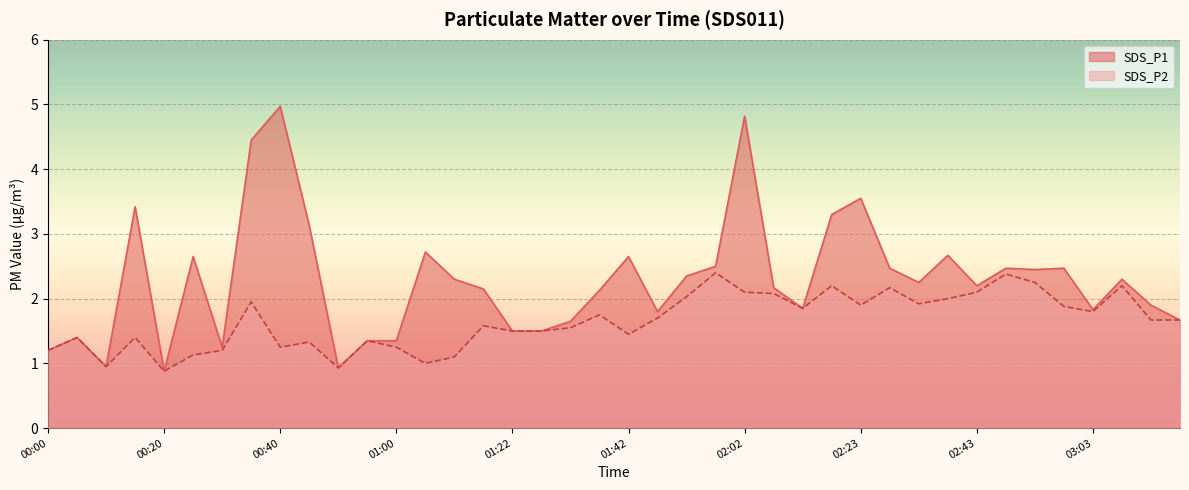

Where is SDS_P2 nearest to the value 1?

01:06